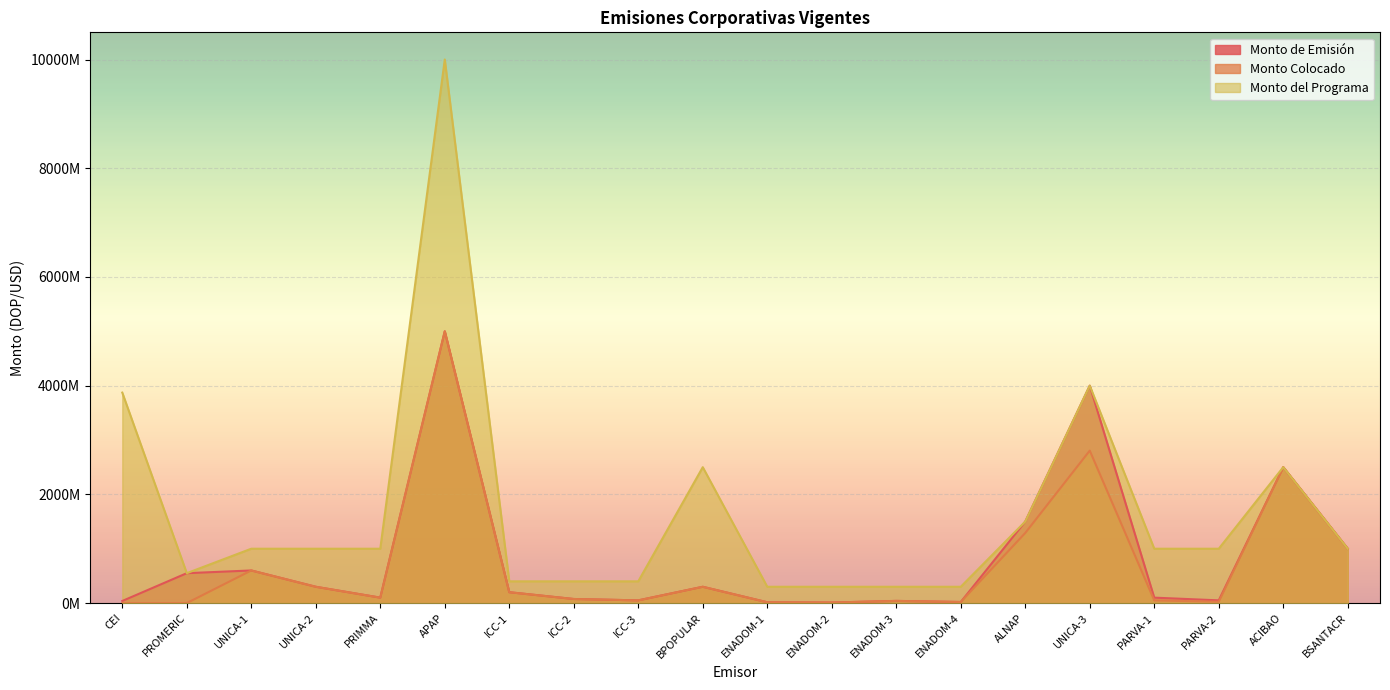

Which category has the highest value in the Monto de Emisión series?

APAP